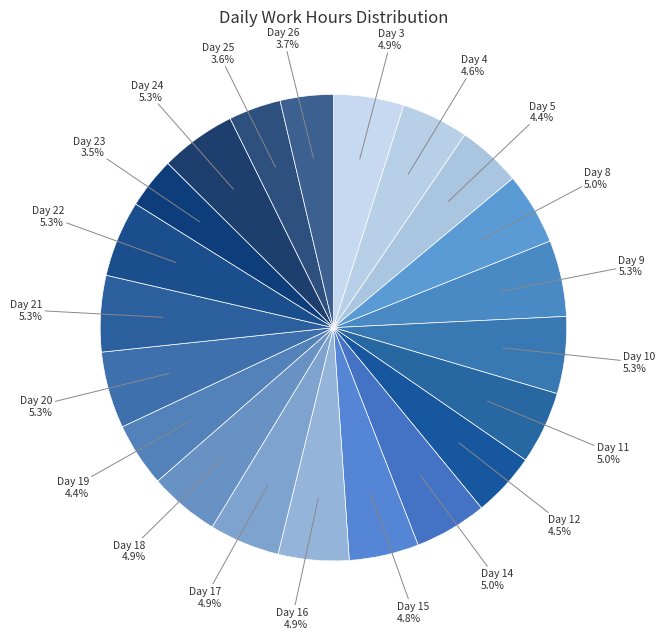

To the nearest percent, what is the average slice percentage?

5%